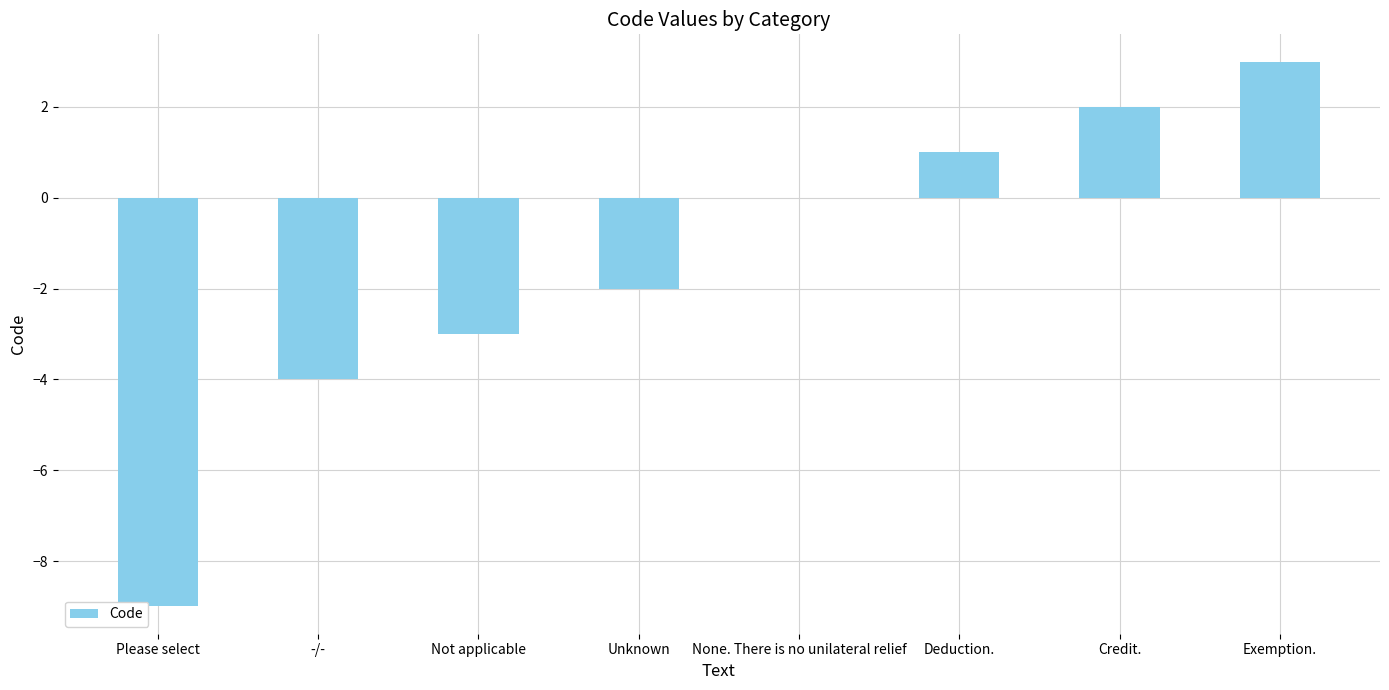

What is the sum of all values?

-12